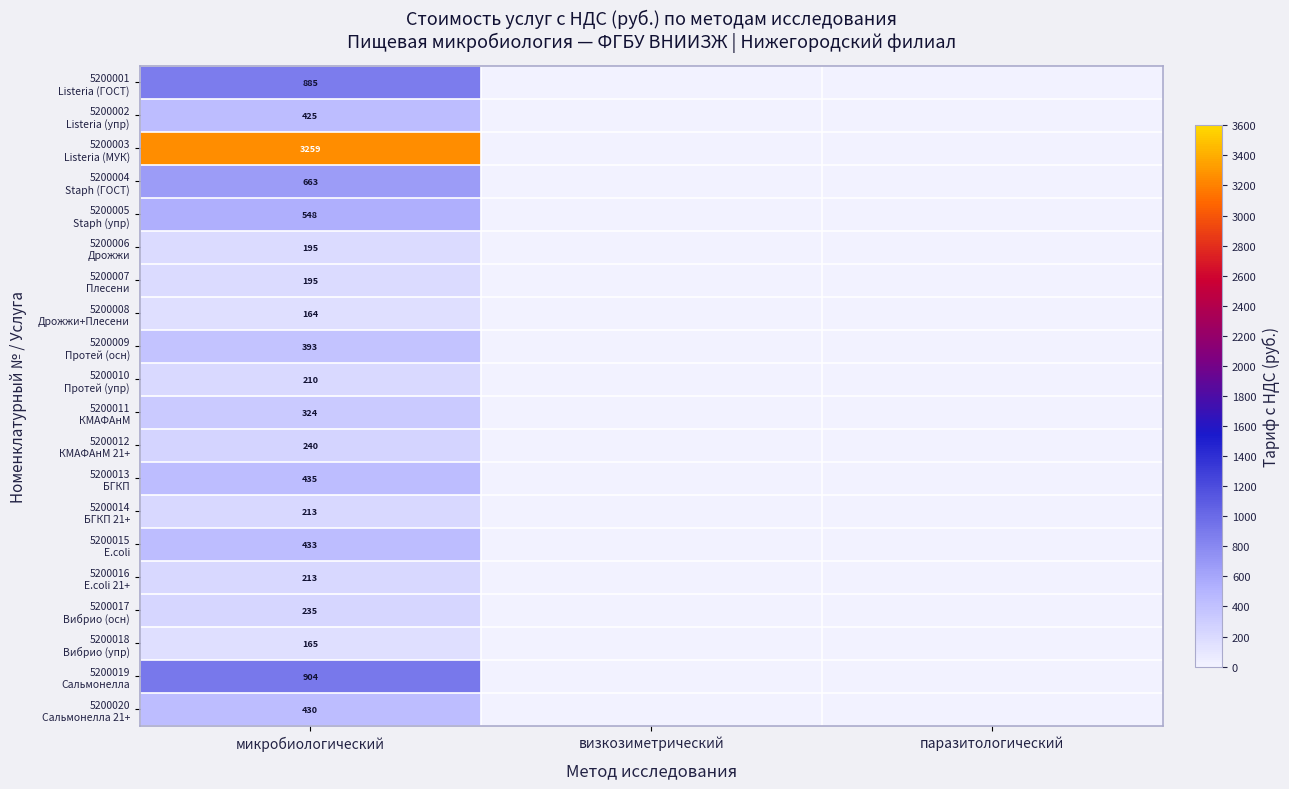

The value of 5200009 Протей (осн) at визкозиметрический is -176.7. True or false?

False